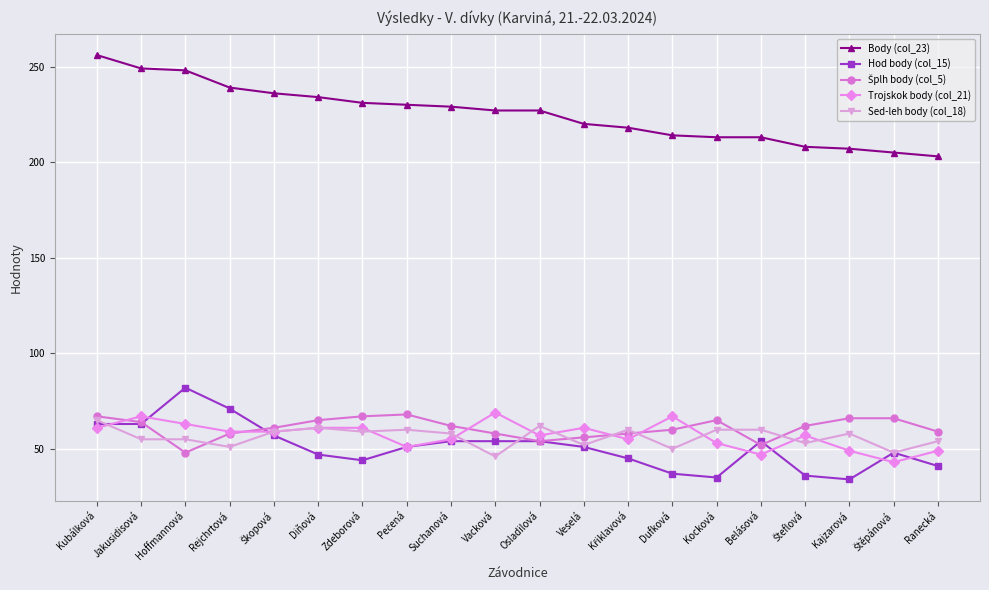

True or false: Hod body (col_15) and Body (col_23) cross at least once.

False